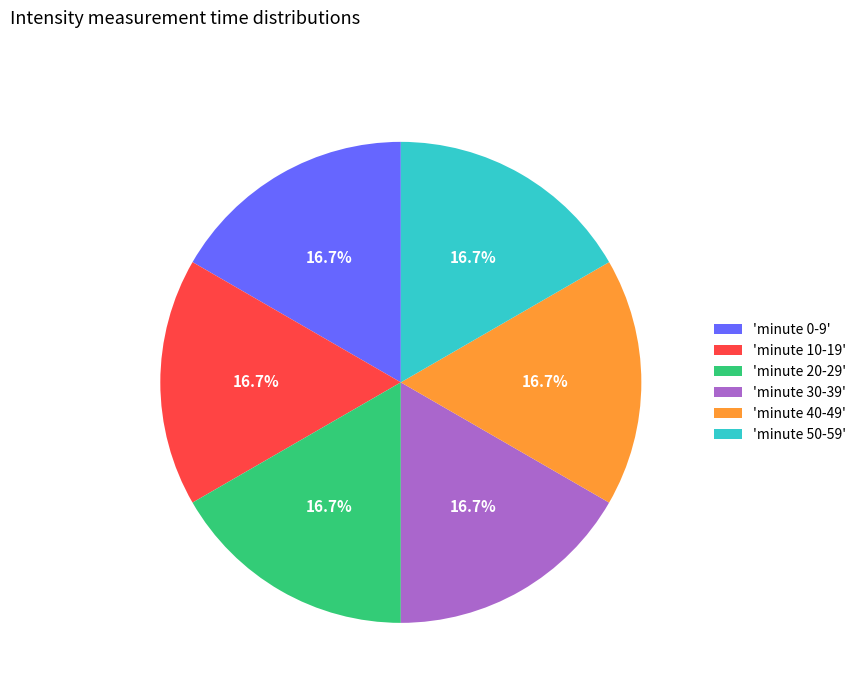

What is the ratio of the value at 'minute 10-19' to the value at 'minute 30-39'?

1.0